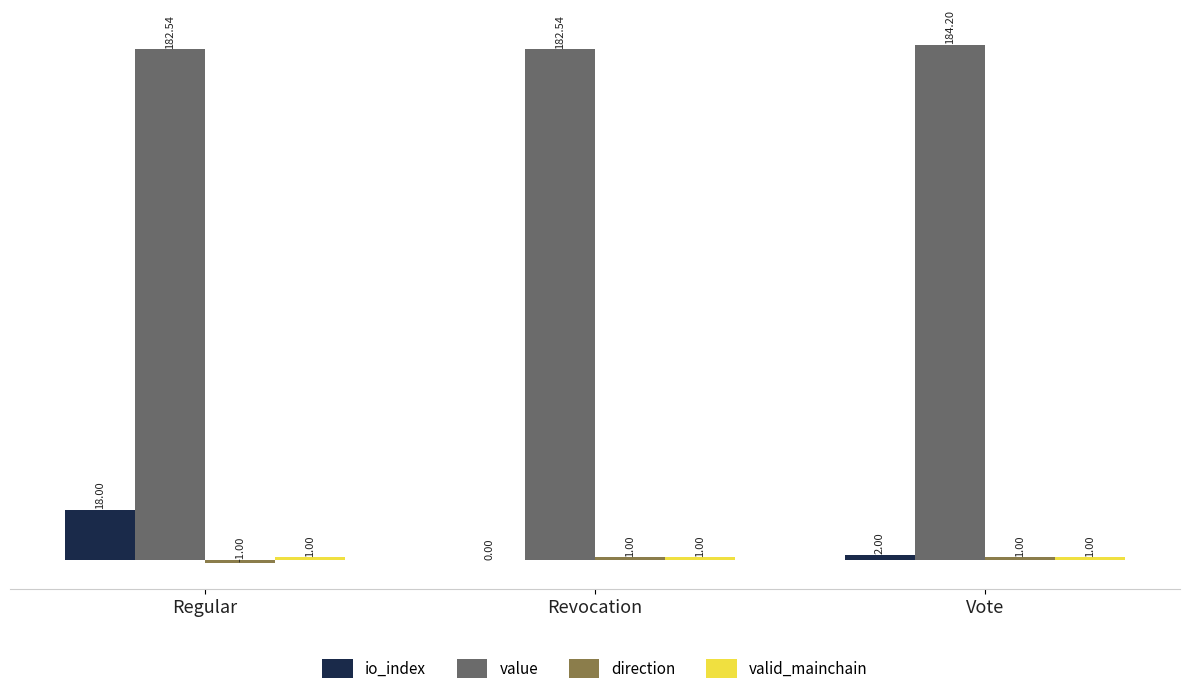

Count the value values in the range 182 to 184.

2